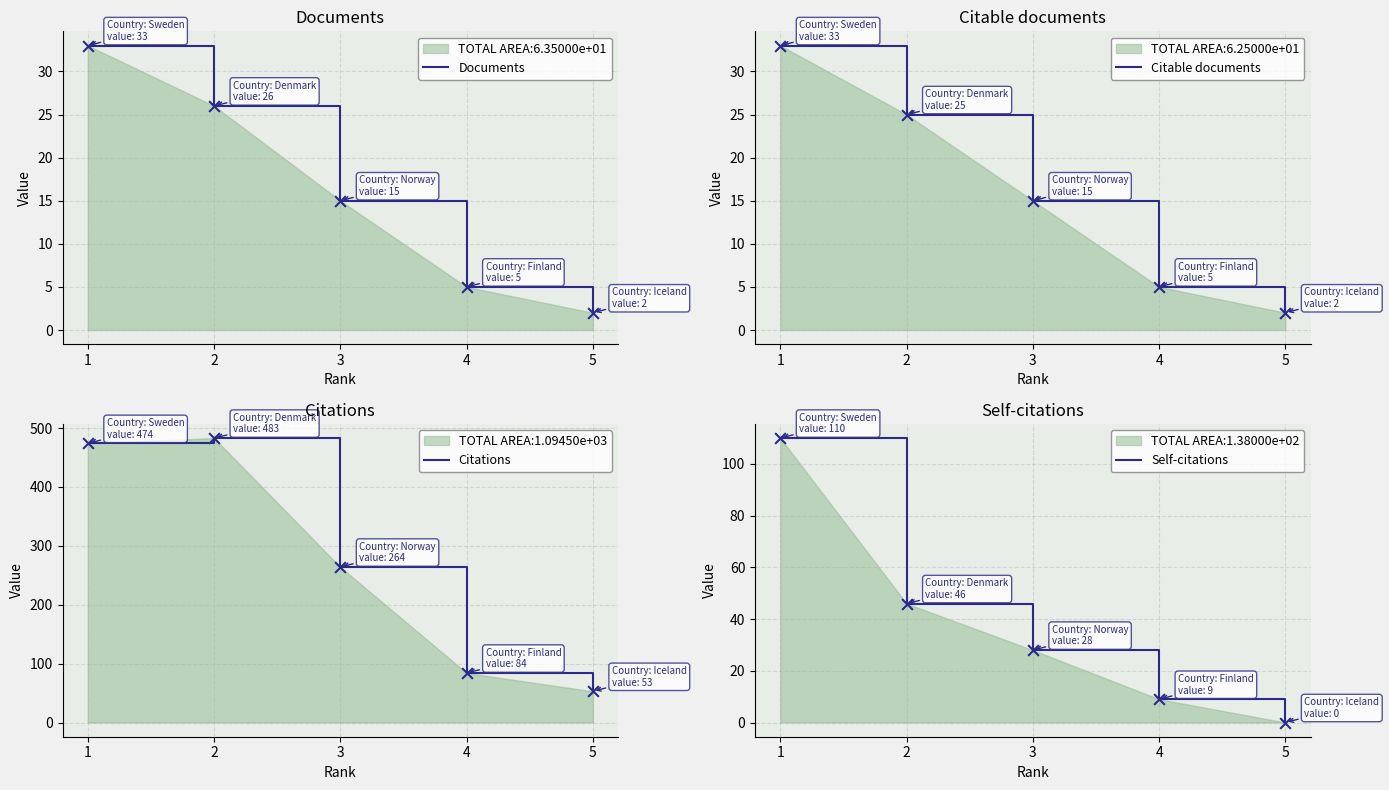

Which series has the largest total across all categories?

Citations